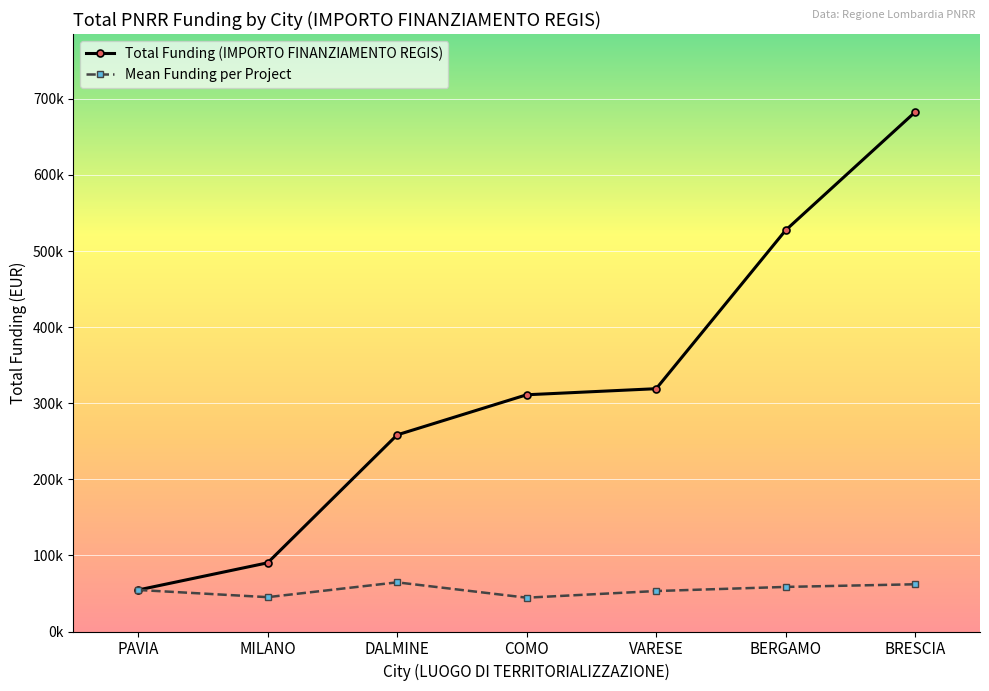

How many interior local valleys does the Mean Funding per Project series have?

2